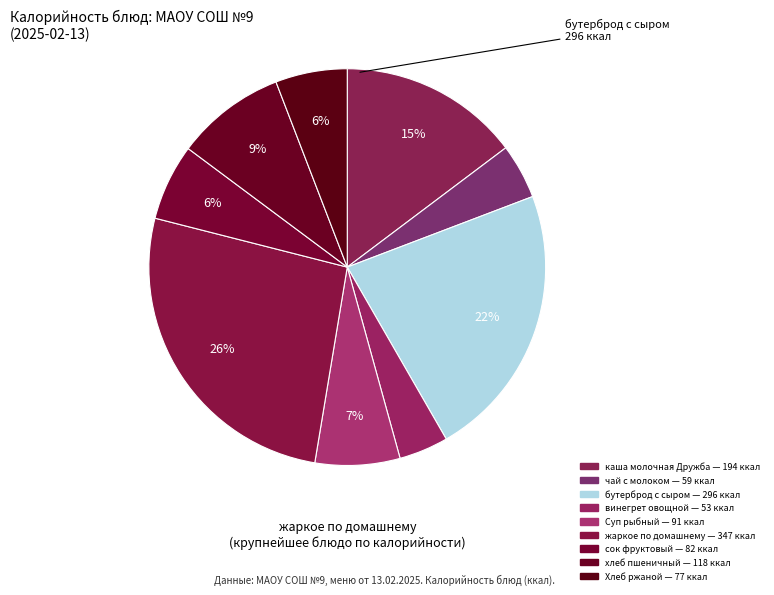

Is there any slice that represents more than half of the pie?

No